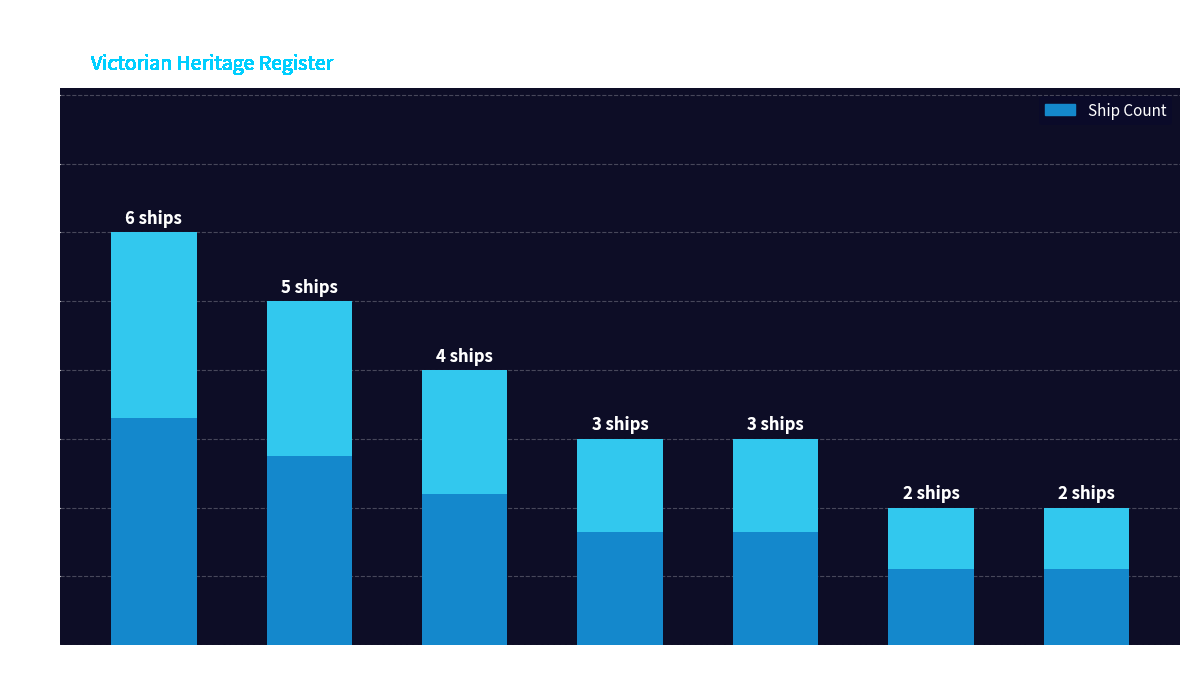

How many data points are less than 3?

2